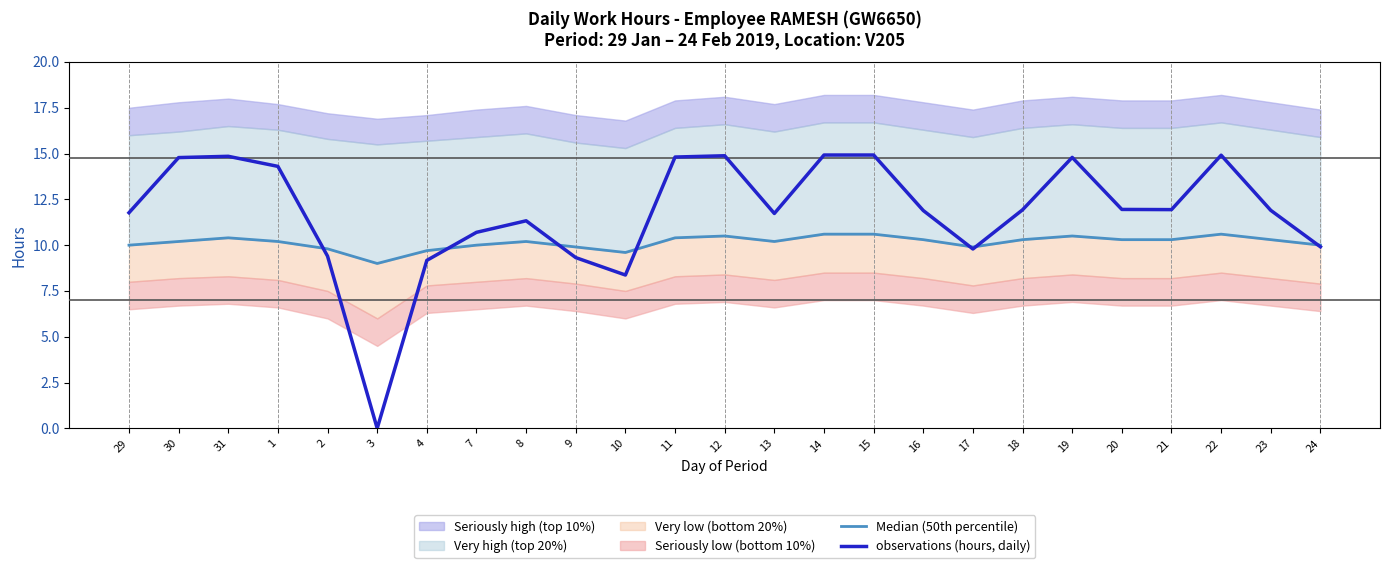

At which label does observations (hours, daily) first exceed 11?

29